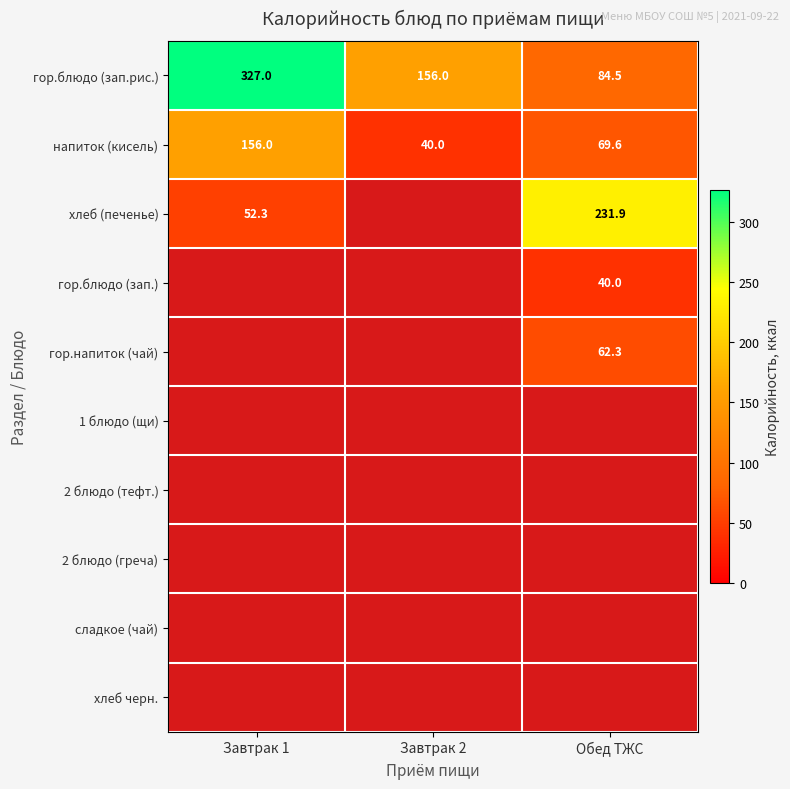

What value does the гор.блюдо (зап.рис.) series have at Завтрак 2?

156.0